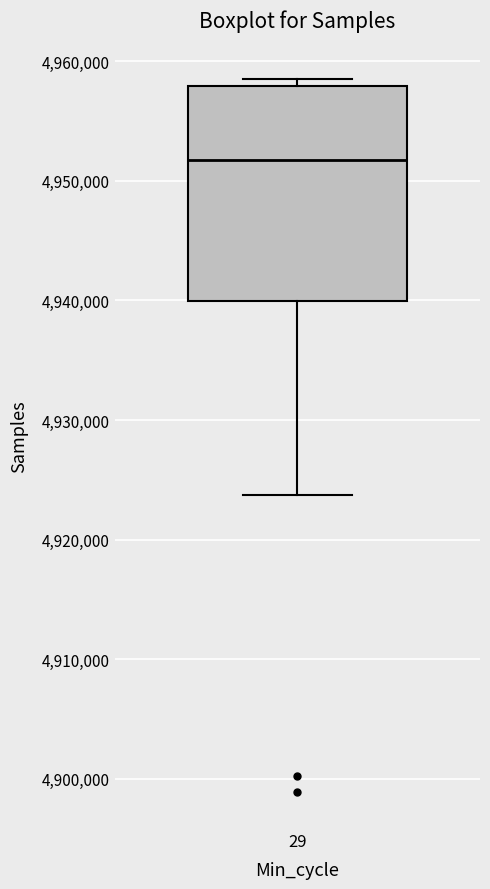

Read this box plot against the y-axis: the position of the median line, the range covered by the box, and the ends of both whiskers. The values are not printed on the chart, so give them approximately, as read against the axis.

median 4952000, box 4940000 to 4958000, whiskers 4924000 to 4959000